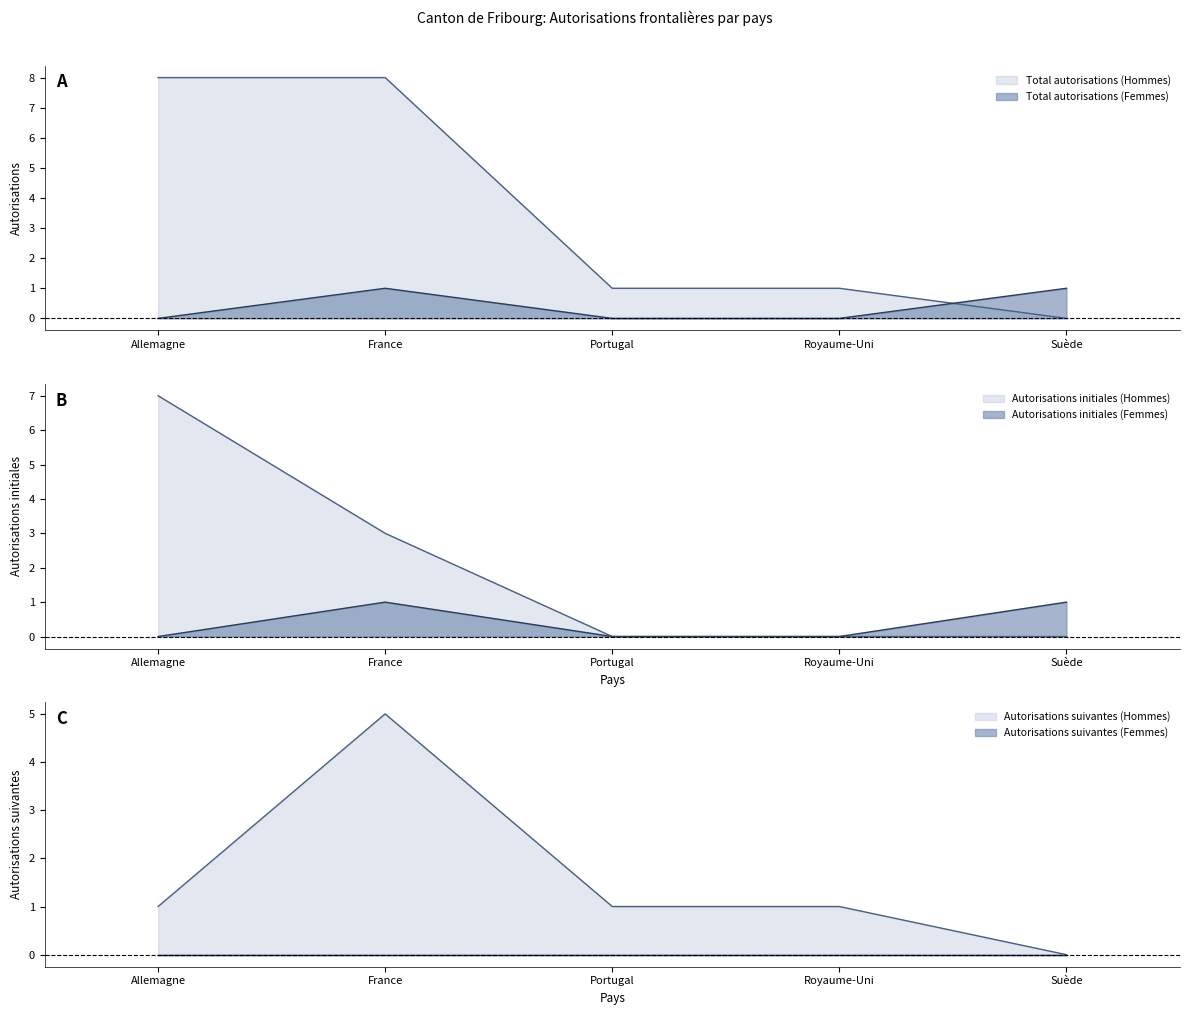

Is it true that Autorisations suivantes (Hommes) equals 0 at Royaume-Uni?

False